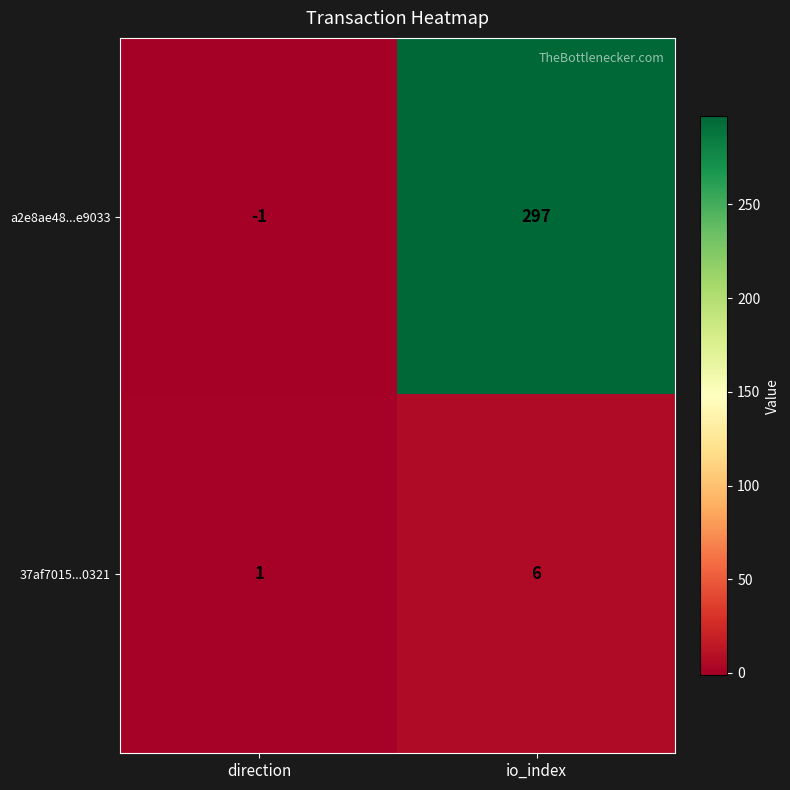

Reading left to right, what are all the values shown in this chart?

a2e8ae48...e9033: -1	297
37af7015...0321: 1	6